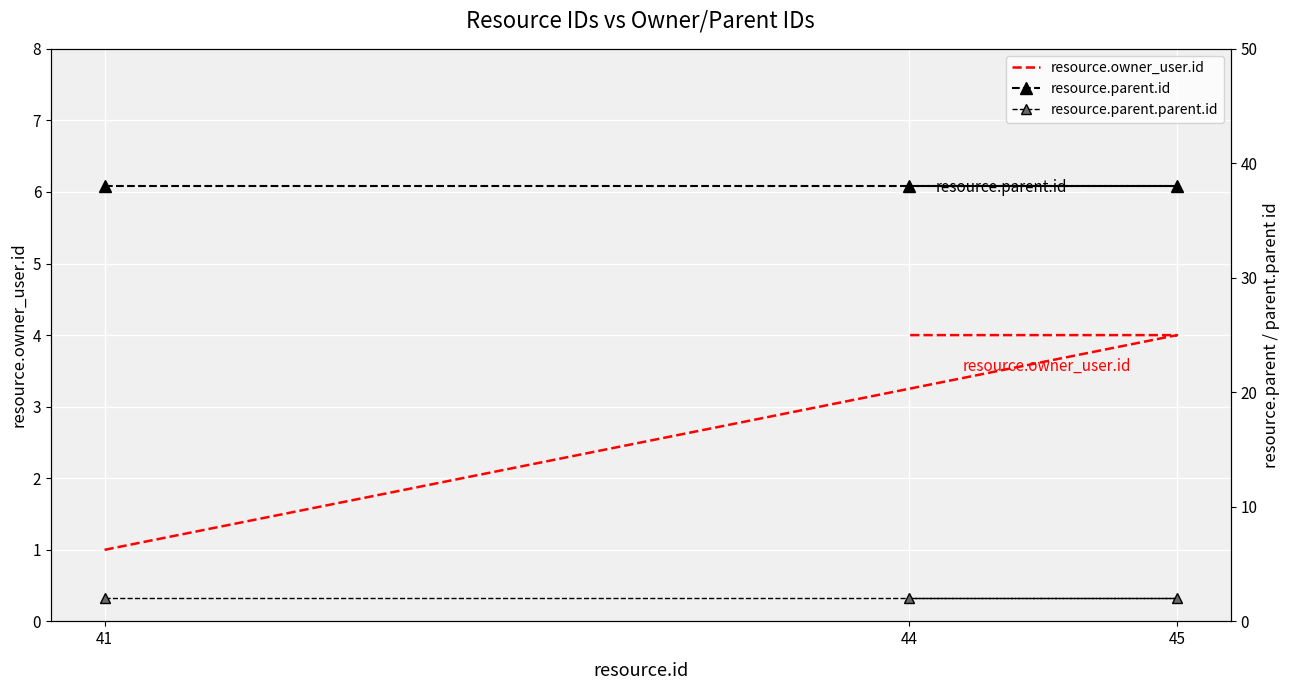

What is the minimum value for resource.owner_user.id?

1